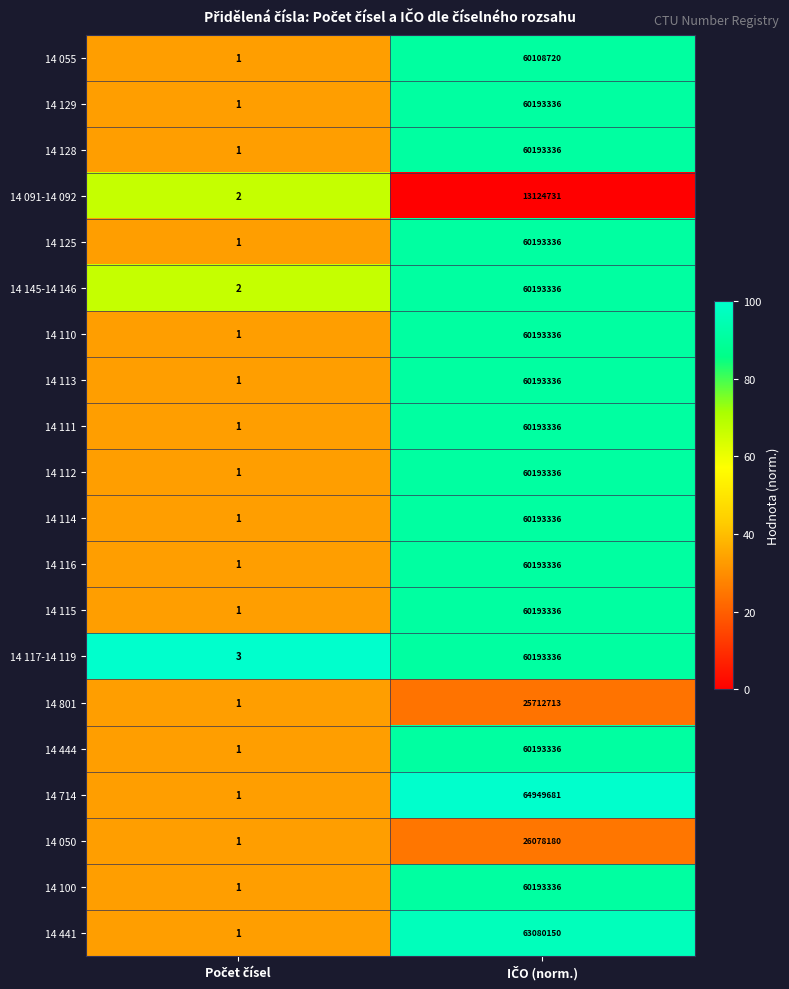

What is the sum of all 14 091-14 092 values?

13124733